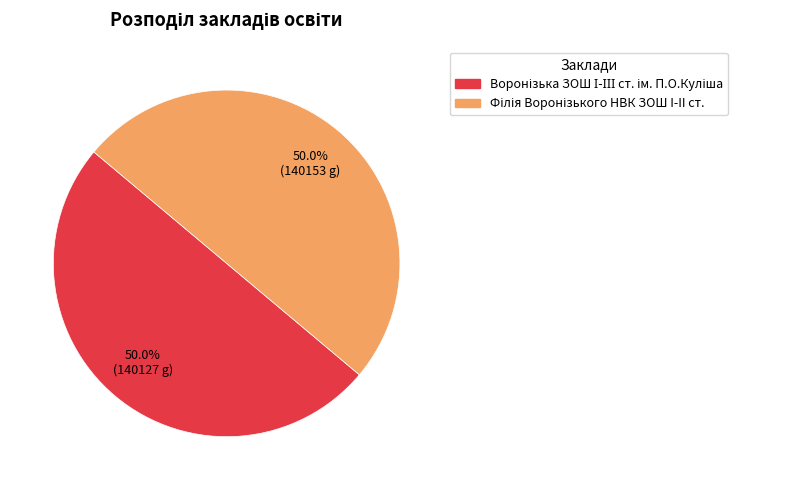

To the nearest percent, what is the combined percentage of Філія Воронізького НВК ЗОШ I-II ст. and Воронізька ЗОШ І-ІІІ ст. ім. П.О.Куліша?

100%